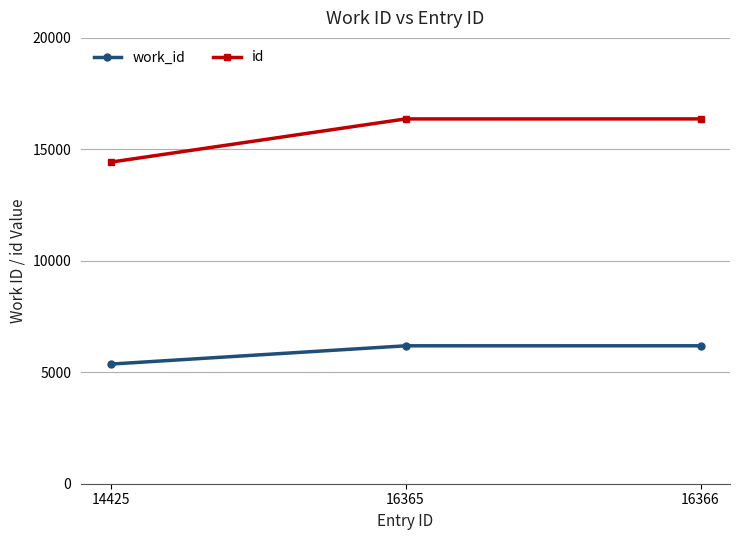

What is the value of the work_id point at the 1st from the left?

5366